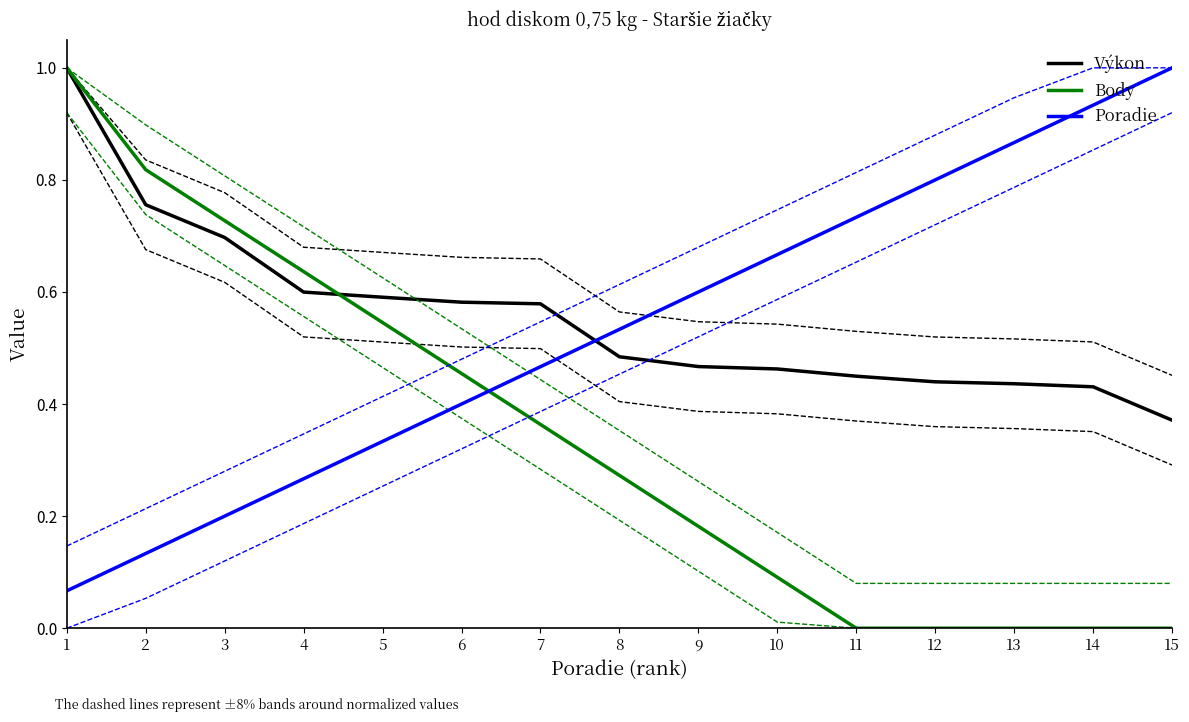

What are all the series names shown in the legend?

Výkon, Body, Poradie